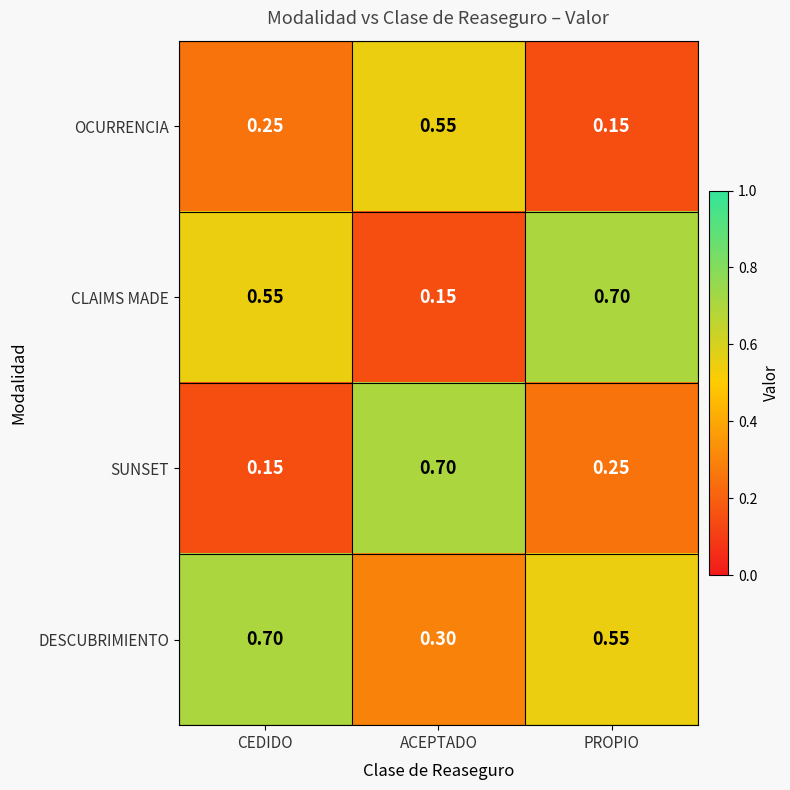

Which series has the largest total across all categories?

DESCUBRIMIENTO